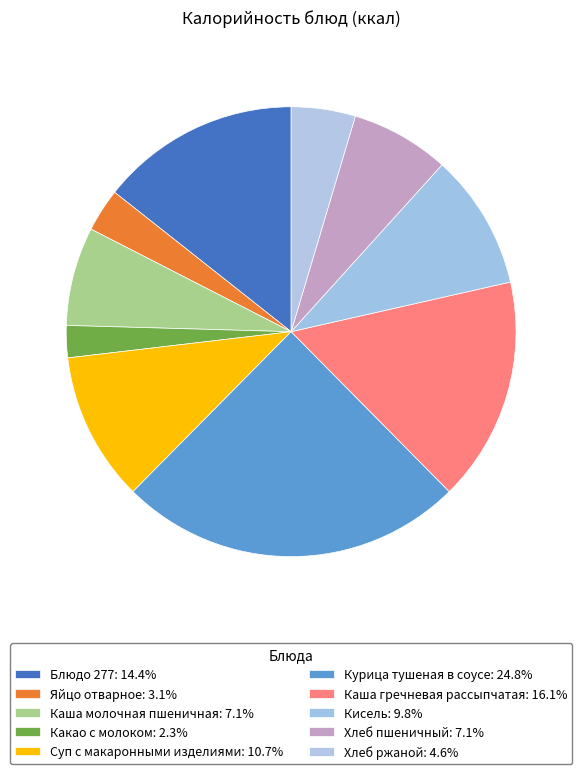

Count the number of slices in the pie.

10